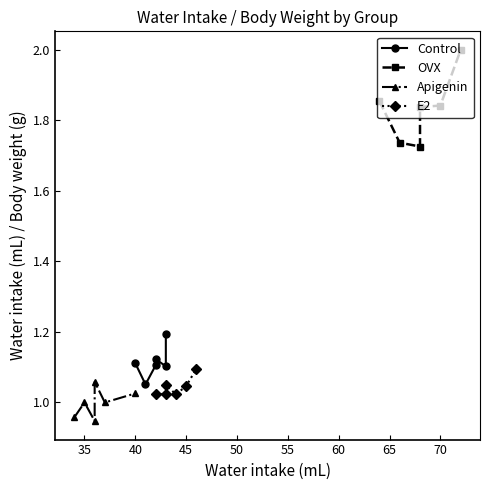

What is the difference between the maximum and minimum values in the OVX series?

0.3